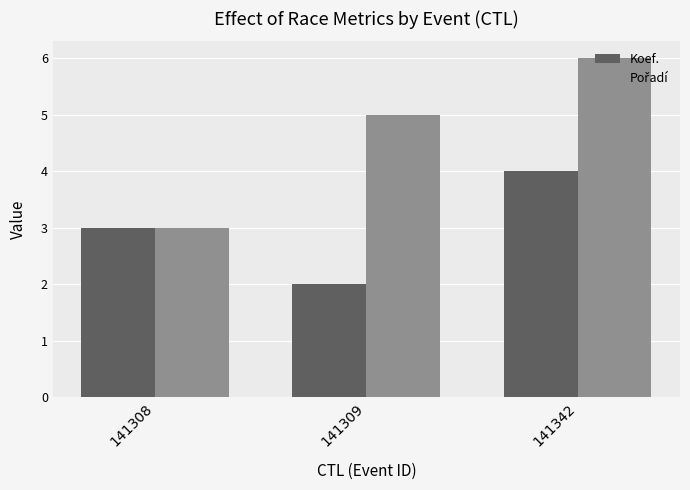

At which label is Koef. closest to 3?

141308